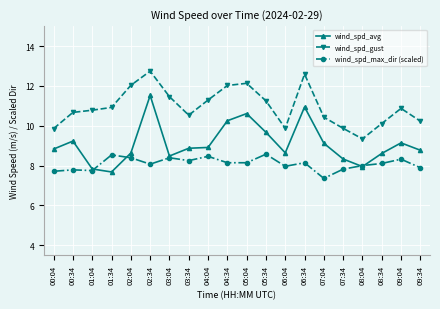

The value of wind_spd_max_dir (scaled) at 07:04 is 3.9. True or false?

False